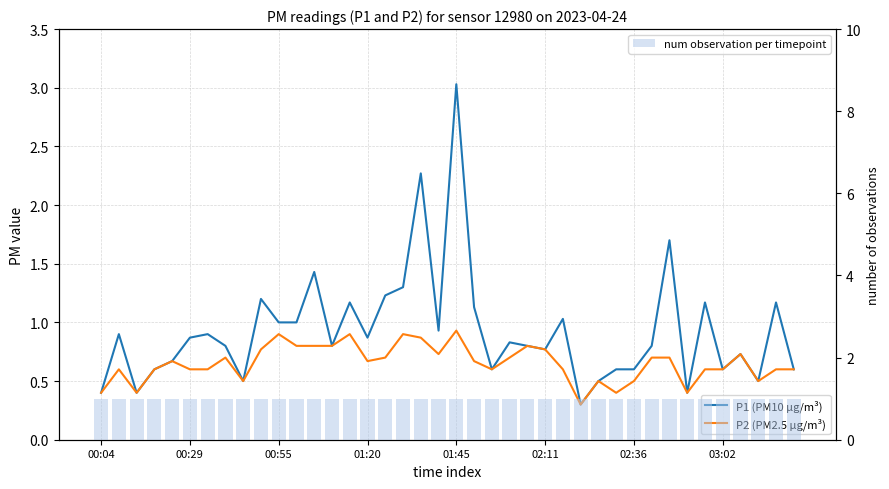

What are all the series names shown in the legend?

P1 (PM10 µg/m³), P2 (PM2.5 µg/m³), num observation per timepoint